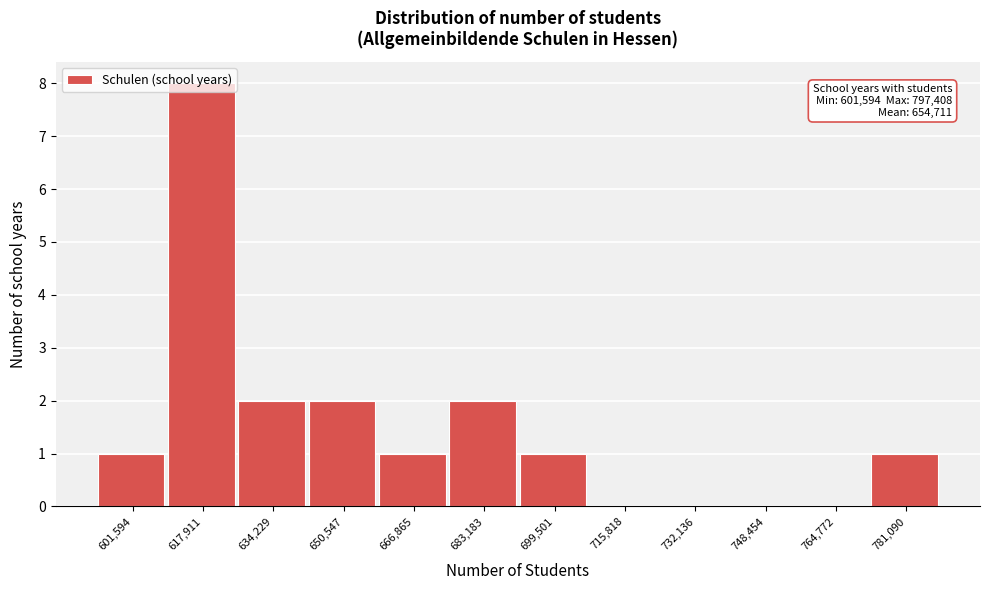

What is the maximum value shown in the chart?

8